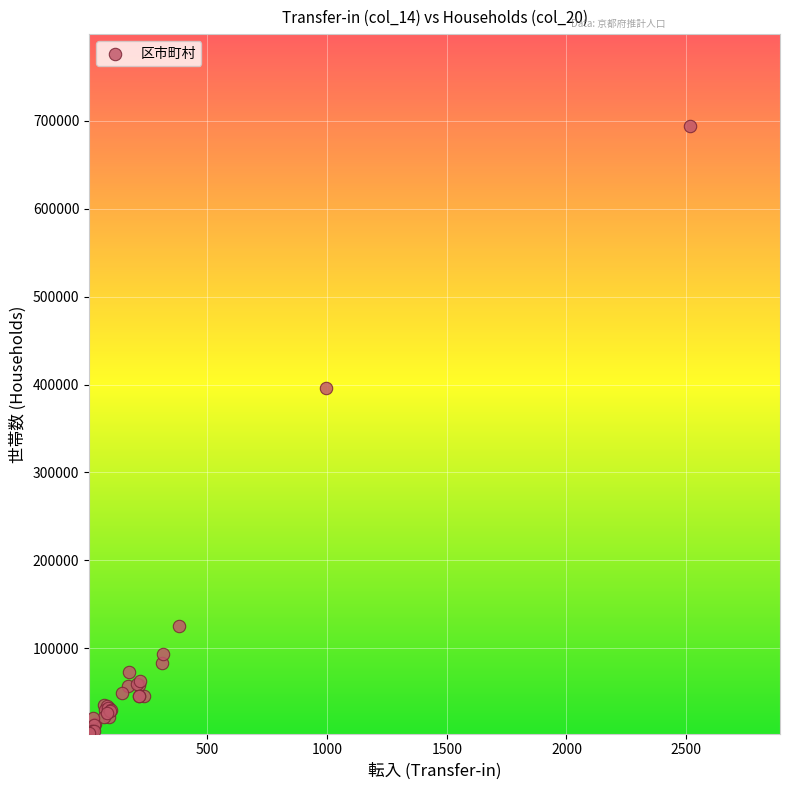

What Y value in the scatter plot is closest to 348892?

395745